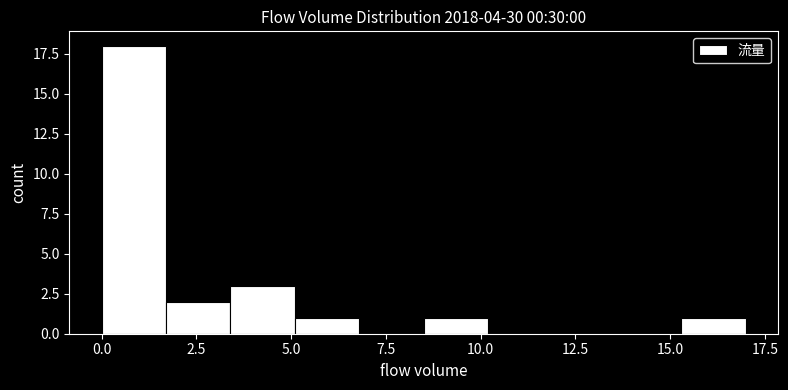

Around what value on the x-axis is the tallest bar? Give the approximate position of its centre, as read against the axis.

1.0